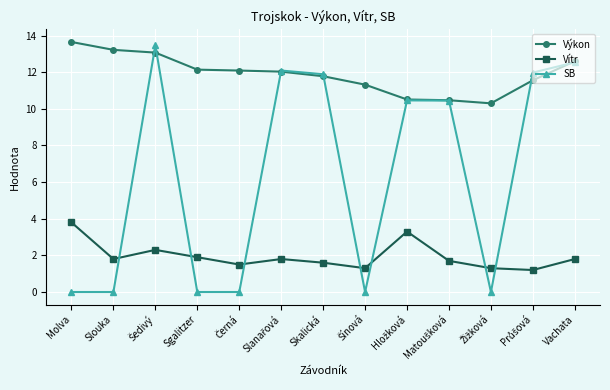

Is this an area chart (filled region under the line)?

No